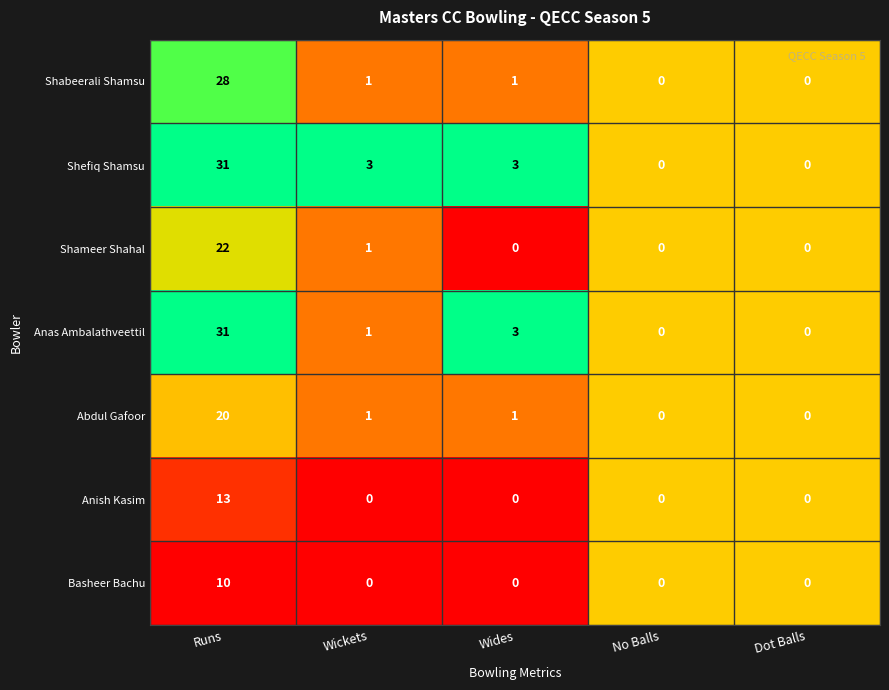

The value of Anas Ambalathveettil at Runs is 31. True or false?

True